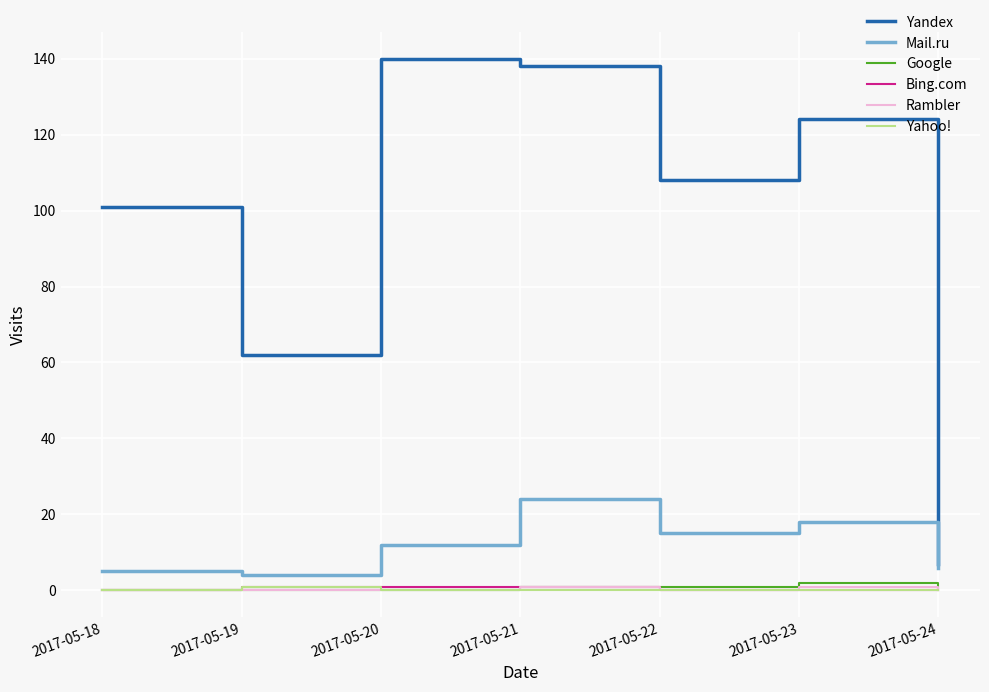

The Yahoo! series shows 0 at 2017-05-20. True or false?

True